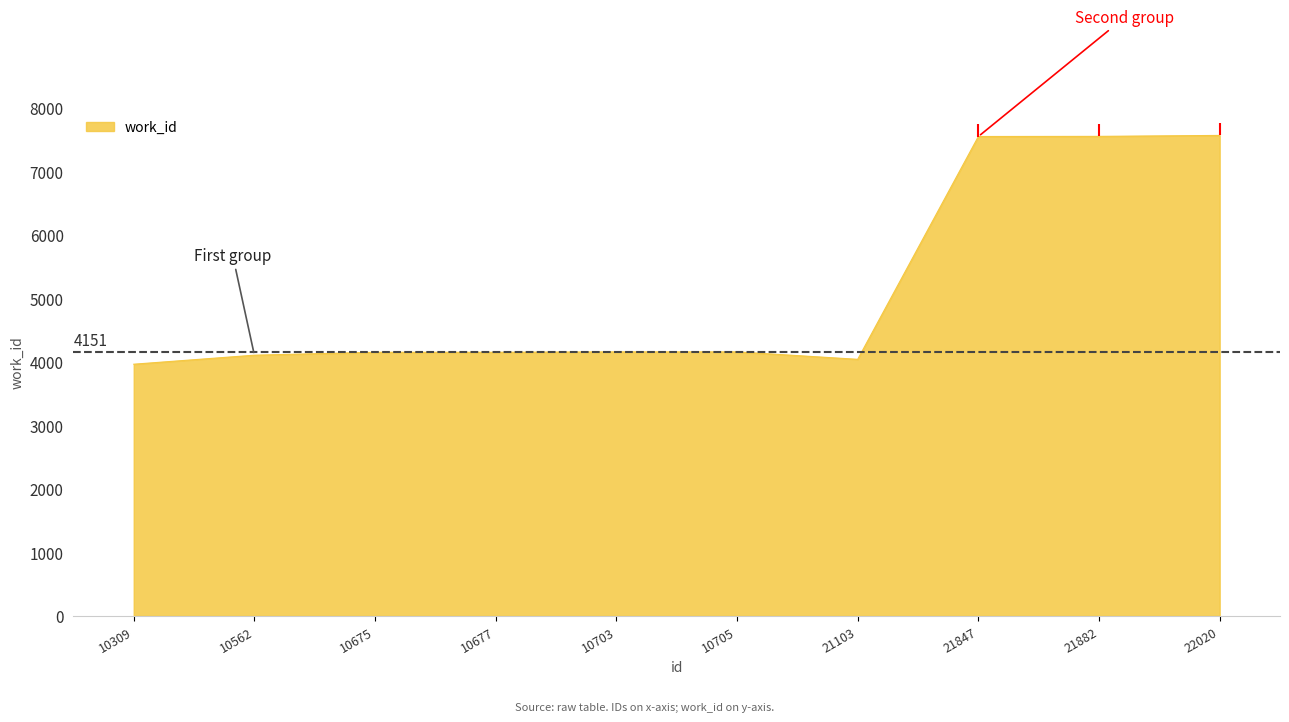

List the labels in order of value, largest first.

22020, 21882, 21847, 10703, 10705, 10675, 10677, 10562, 21103, 10309